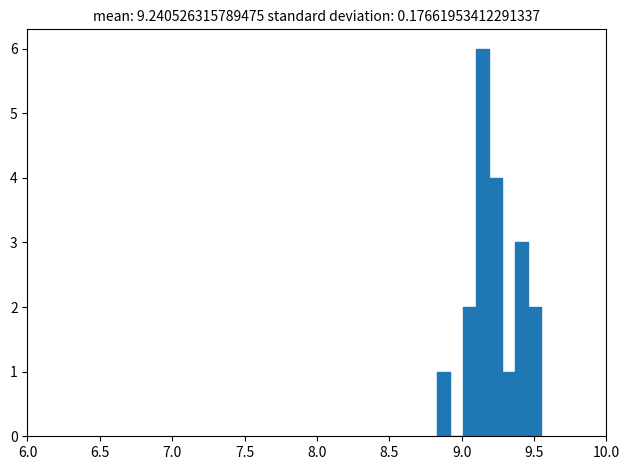

Read against the x-axis, roughly where is the centre of the tallest bar?

9.15